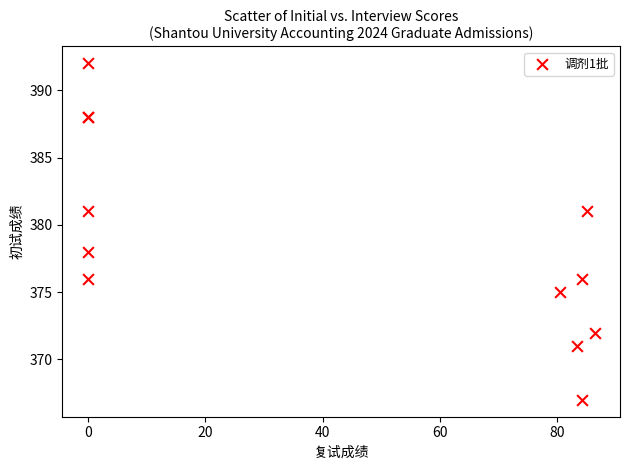

What Y value in the scatter plot is closest to 379?

378